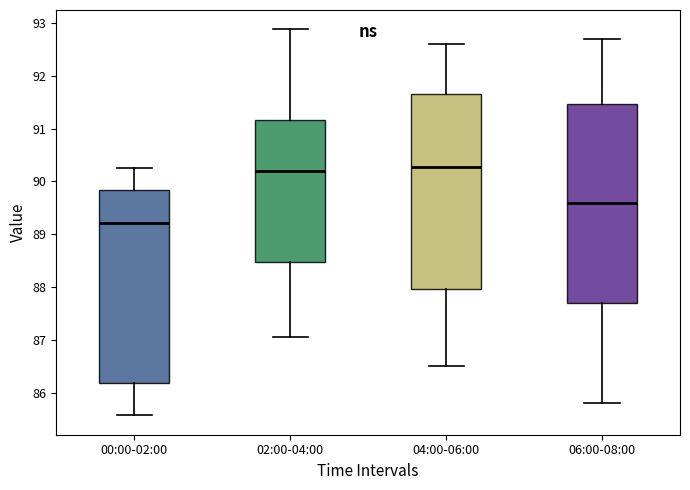

Reading left to right, read every box against the y-axis: the position of its median line, the range the box covers, and the ends of its whiskers. The values are not printed on the chart, so give them approximately, as read against the axis.

00:00-02:00: median 89.2, box 86.2 to 89.8, whiskers 85.6 to 90.3
02:00-04:00: median 90.2, box 88.5 to 91.2, whiskers 87.1 to 92.9
04:00-06:00: median 90.3, box 88.0 to 91.7, whiskers 86.5 to 92.6
06:00-08:00: median 89.6, box 87.7 to 91.5, whiskers 85.8 to 92.7